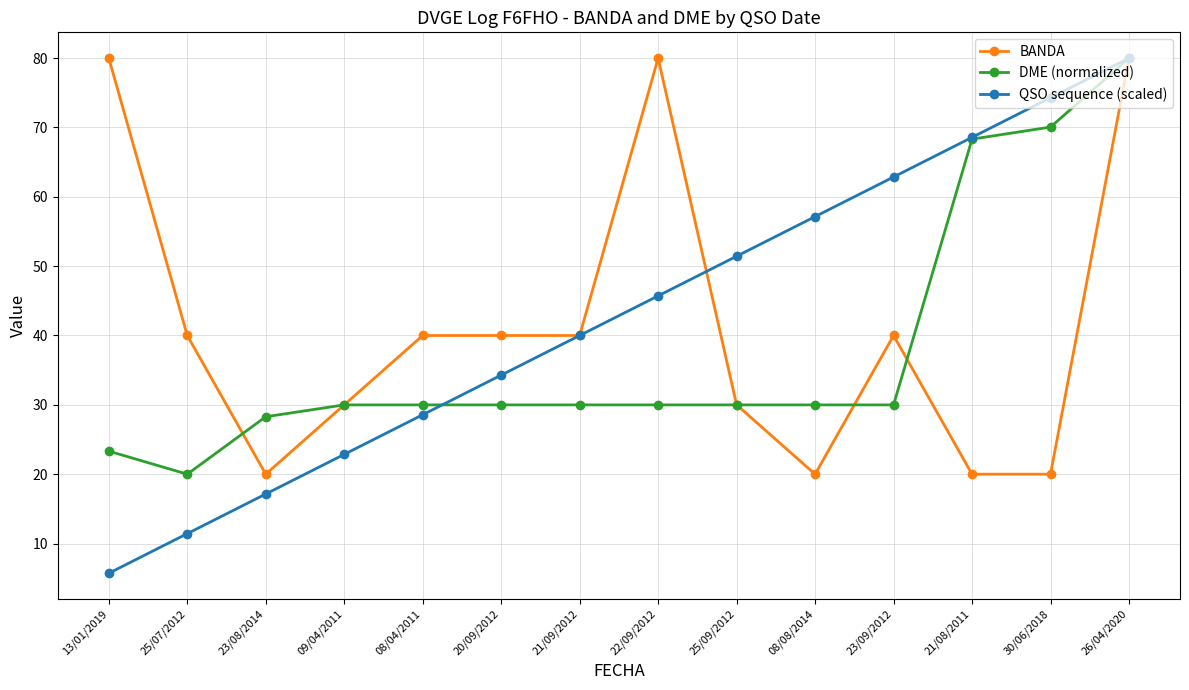

What is the label of the 5th point from the right?

08/08/2014